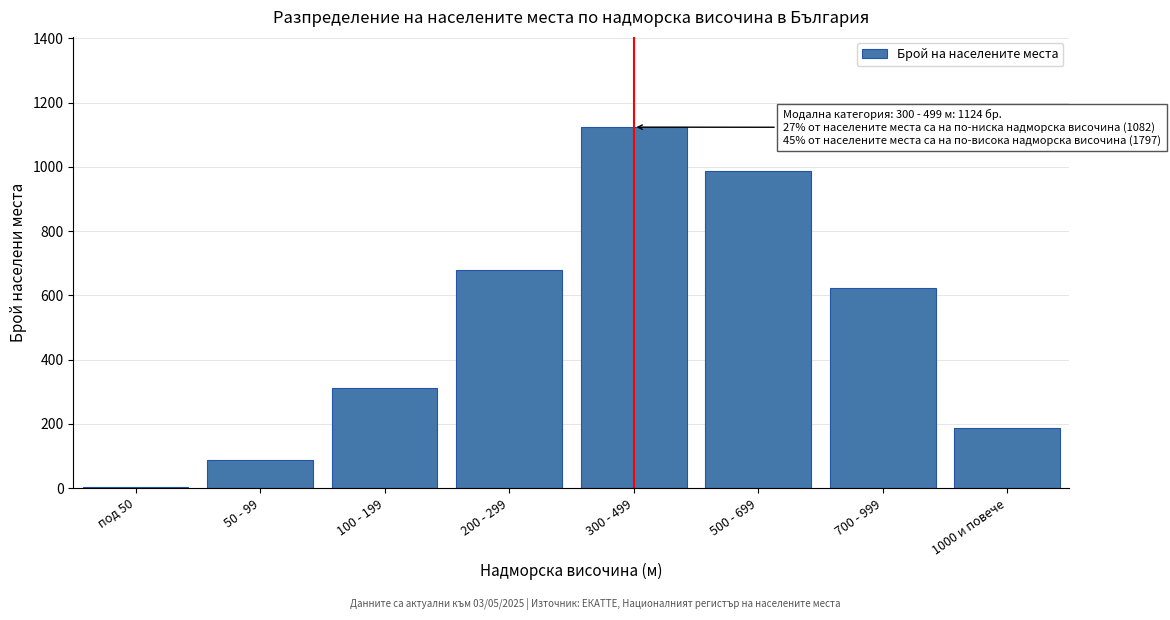

Reading right to left, list all the values displayed in this chart.

1000 и повече=187	700 - 999=623	500 - 699=987	300 - 499=1124	200 - 299=678	100 - 199=312	50 - 99=89	под 50=3